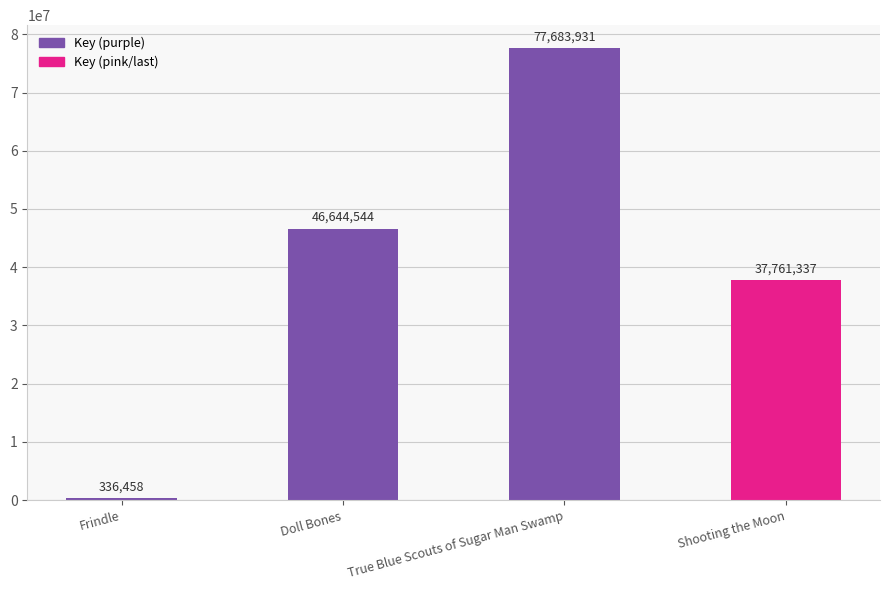

Does the chart contain any negative values?

No